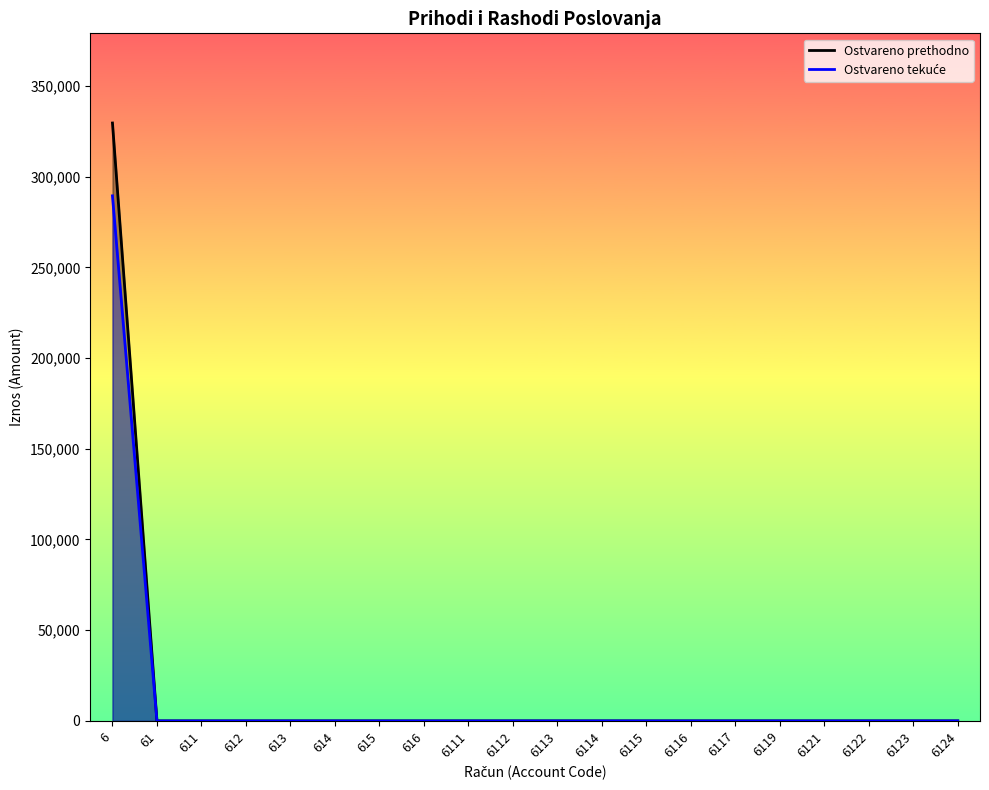

List the labels in order of Ostvareno u izvještajnom razdoblju tekuće value, largest first.

6, 61, 611, 612, 613, 614, 615, 616, 6111, 6112, 6113, 6114, 6115, 6116, 6117, 6119, 6121, 6122, 6123, 6124